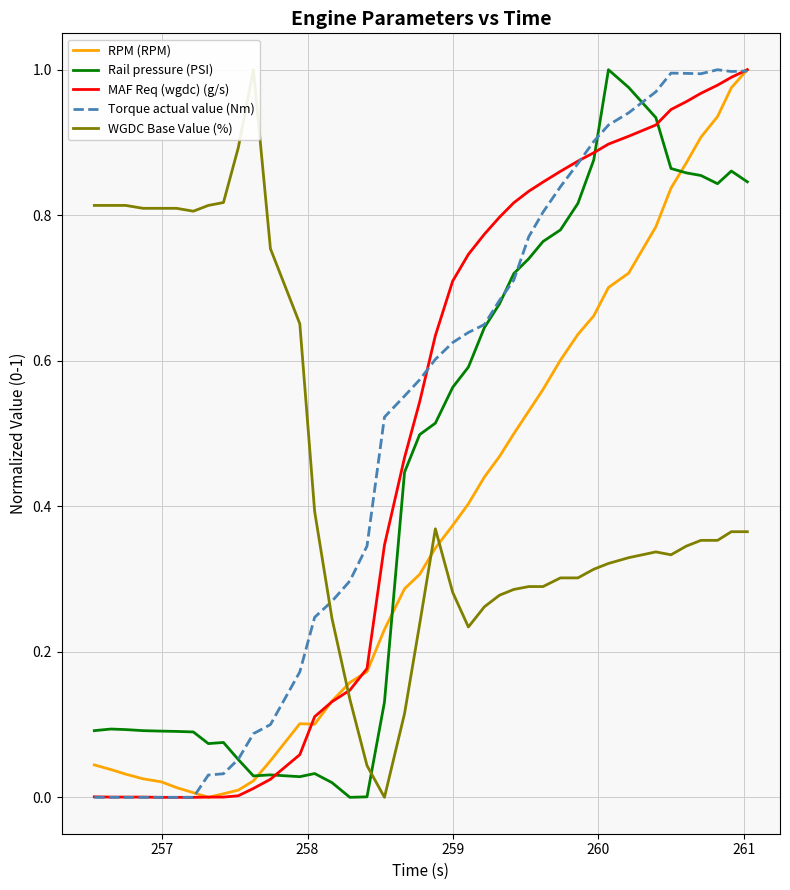

After their last crossing, which series has the higher values: RPM (RPM) or Rail pressure (PSI)?

RPM (RPM)